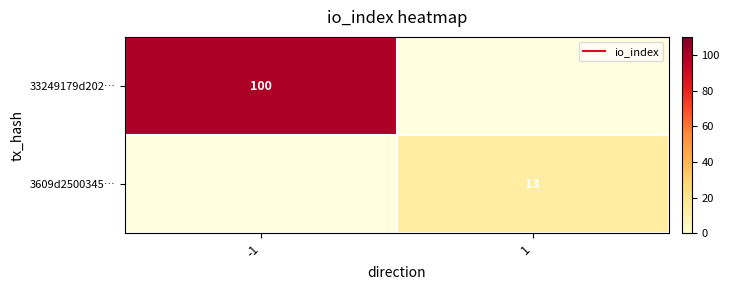

How many categories are shown in the chart?

2